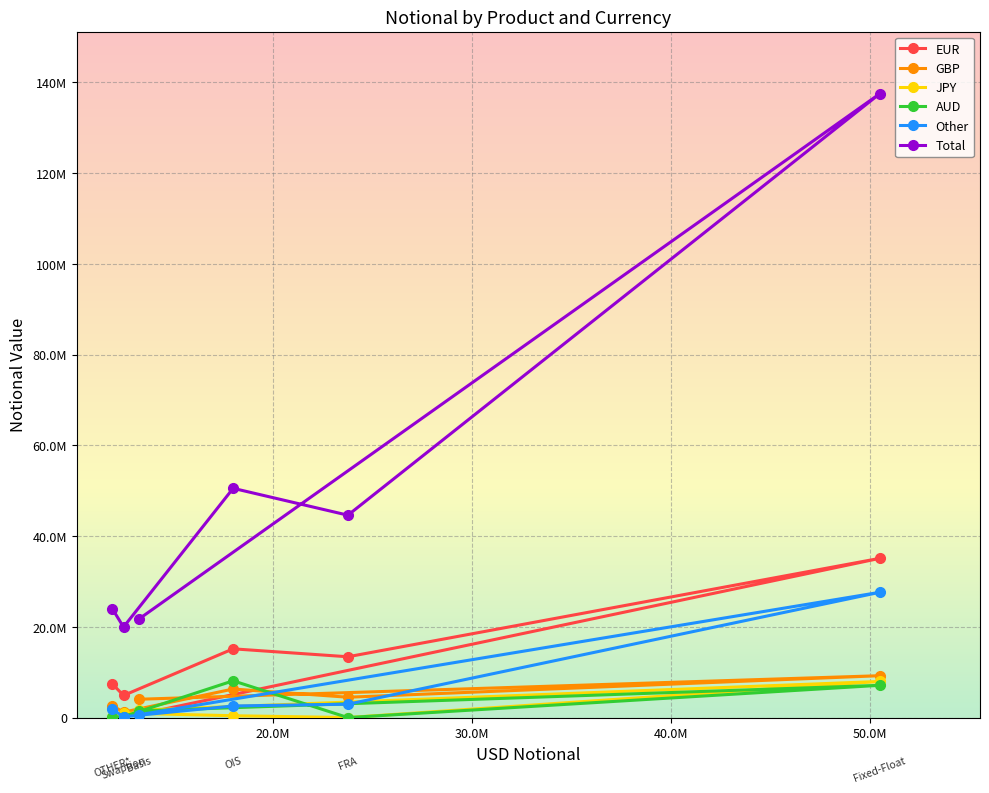

After their last crossing, which series has the higher values: AUD or Other?

Other